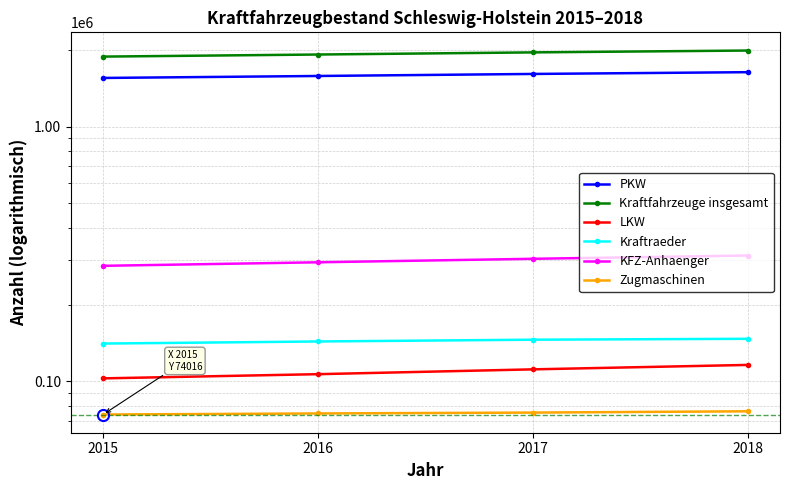

True or false: PKW and KFZ-Anhaenger intersect in this chart.

False